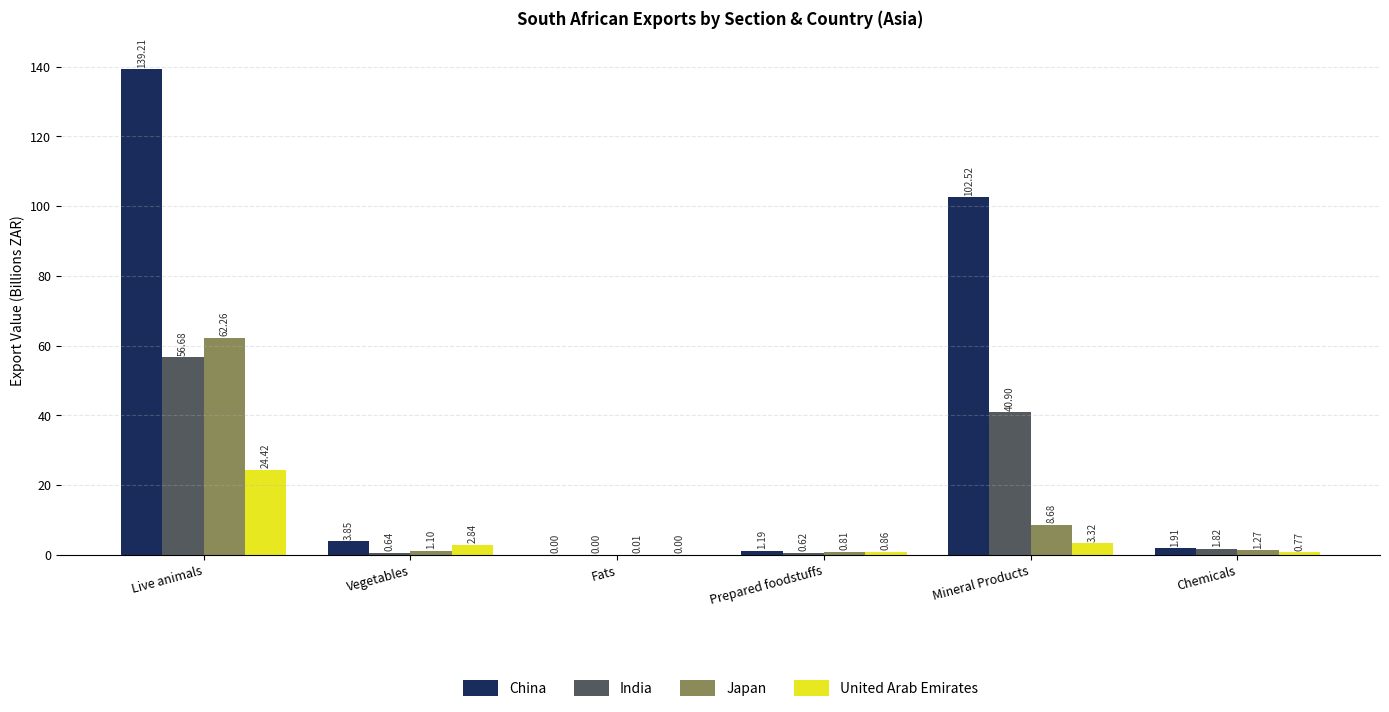

What is the total value across all series at Prepared foodstuffs?

3.5